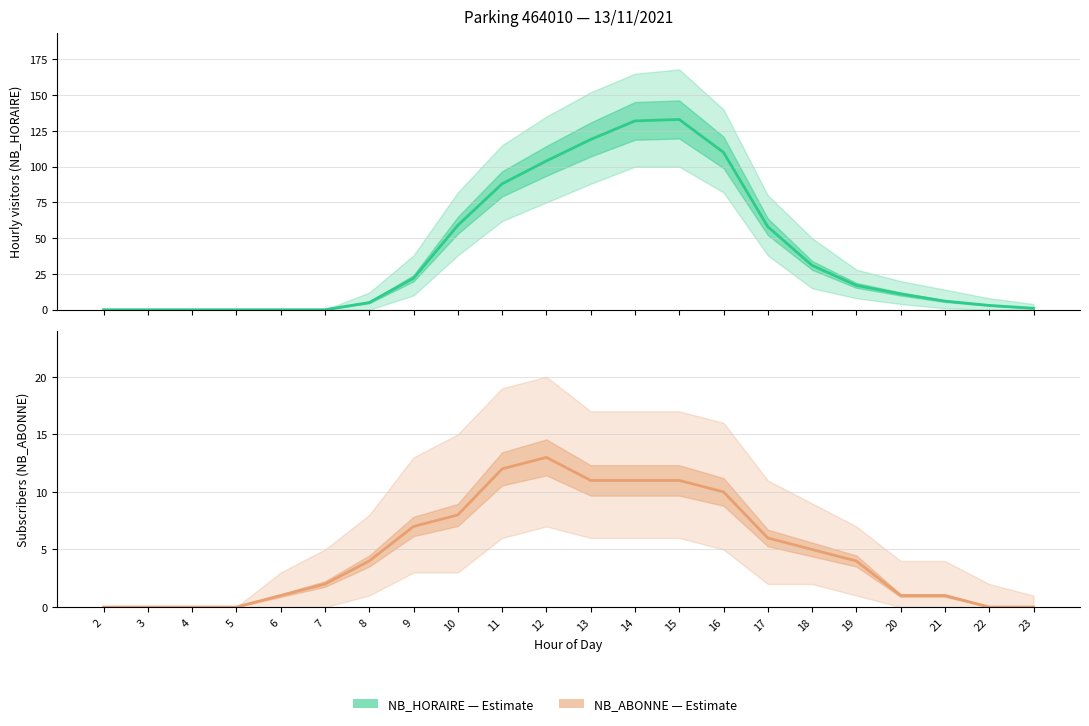

What is the difference between the maximum and second lowest values in the NB_ABONNE (Estimate) series?

13